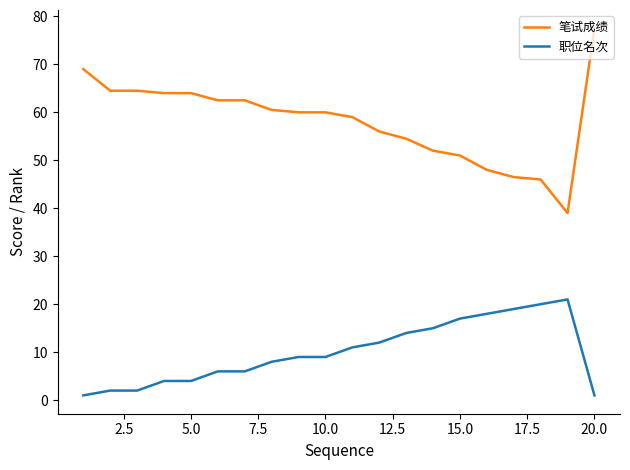

What is the difference between the maximum and minimum values in the 笔试成绩 series?

38.5